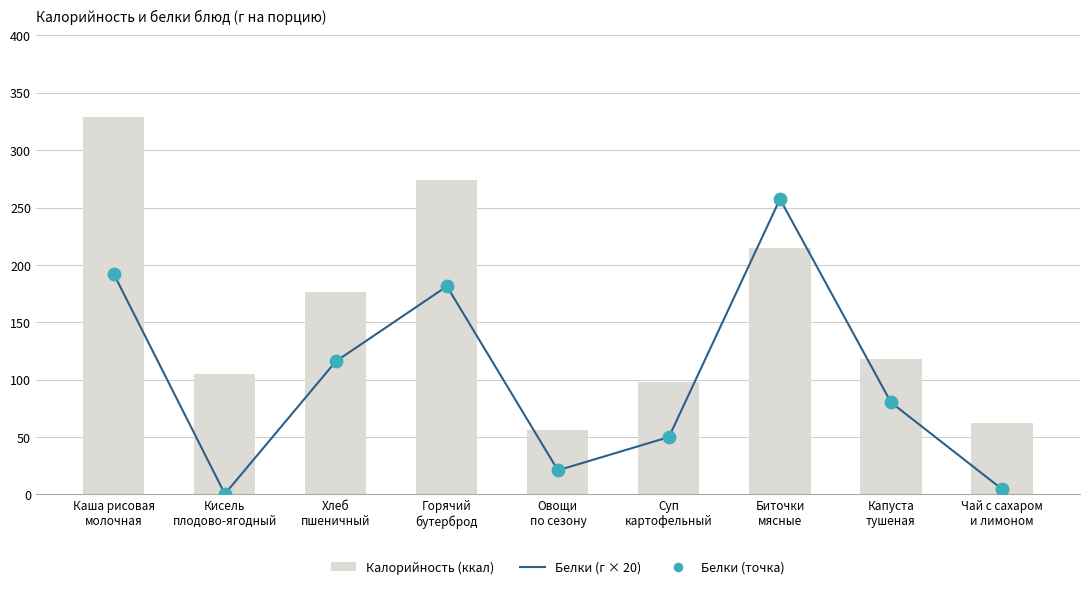

At which category is the sum across all series the highest?

Биточки
мясные